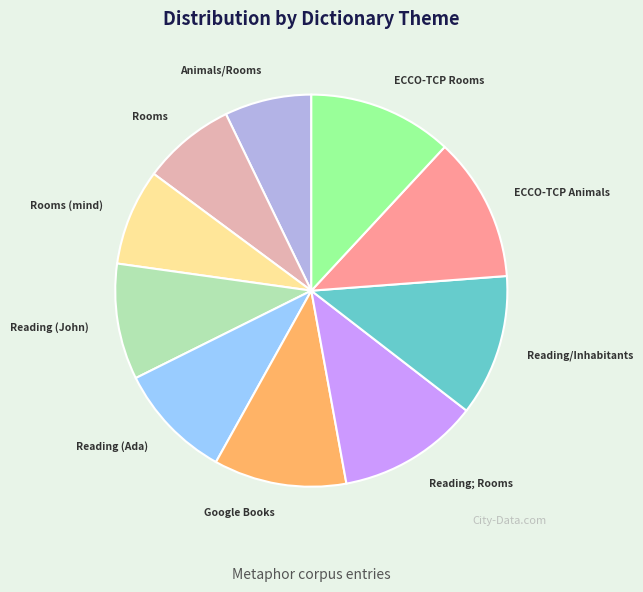

Is it true that Reading (John) is 10% of the pie?

True